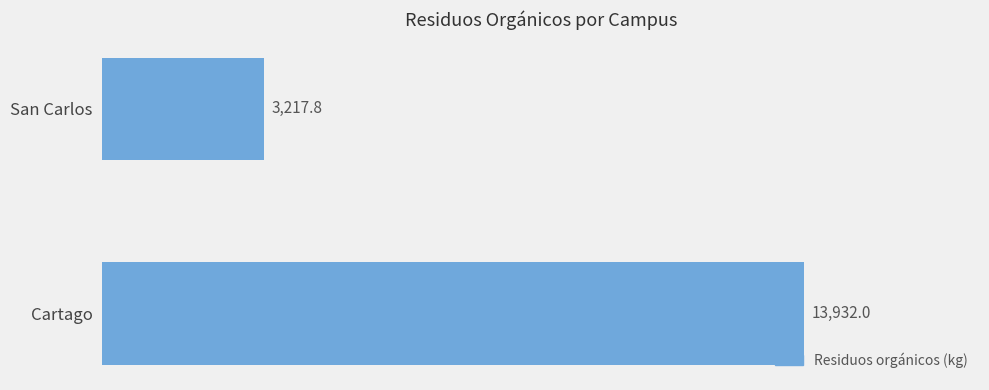

What is the smallest value displayed?

3217.8